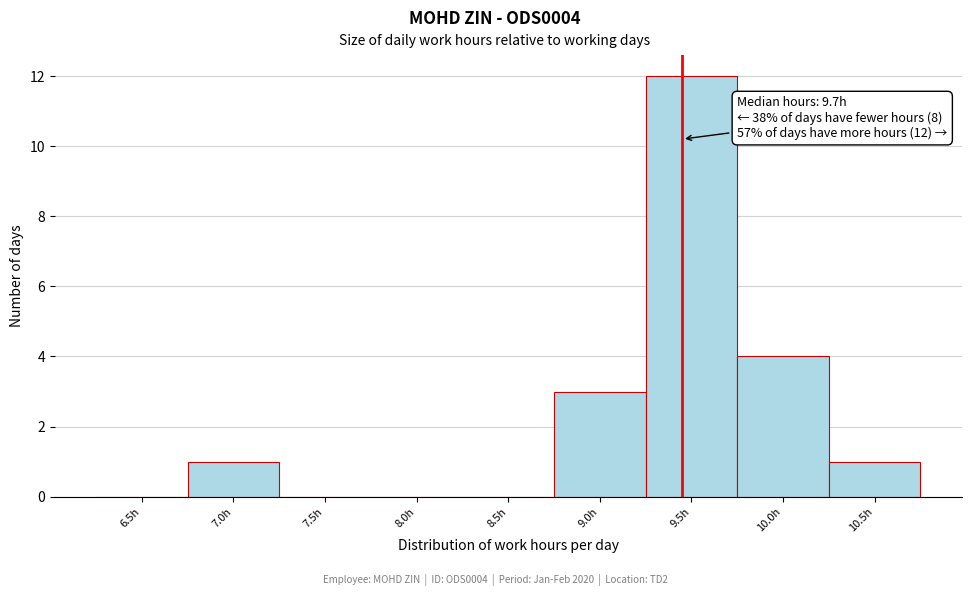

Reading left to right, transcribe all the data shown in this chart.

6.5h=0	7.0h=1	7.5h=0	8.0h=0	8.5h=0	9.0h=3	9.5h=12	10.0h=4	10.5h=1